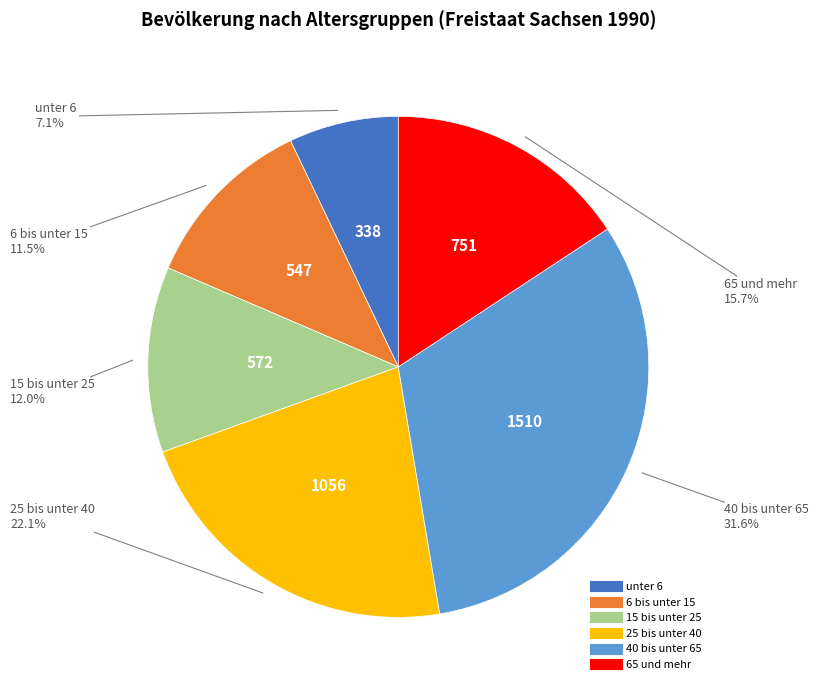

What is the smallest slice in the pie chart?

unter 6